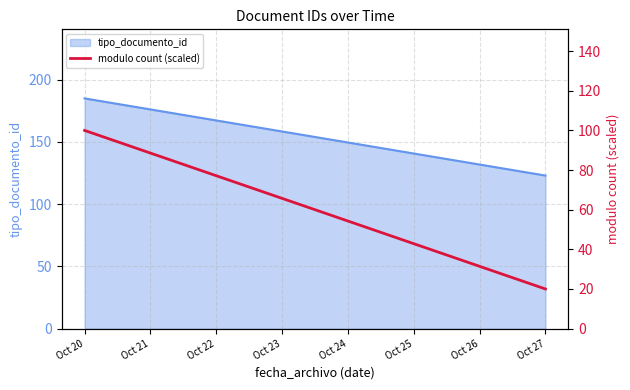

How many lines are shown in the chart?

1